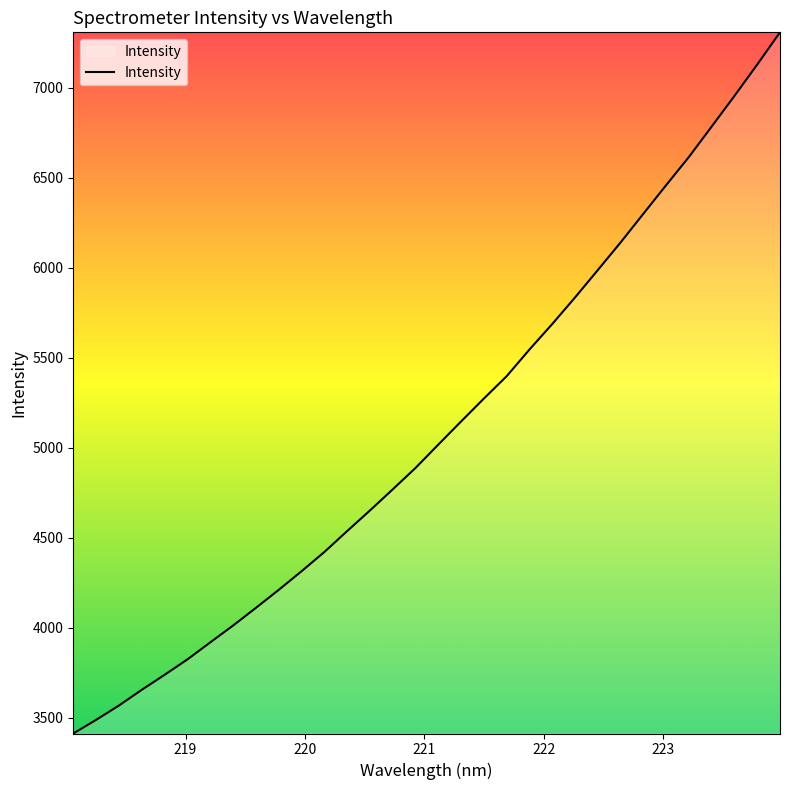

What is the maximum value shown in the chart?

7307.9